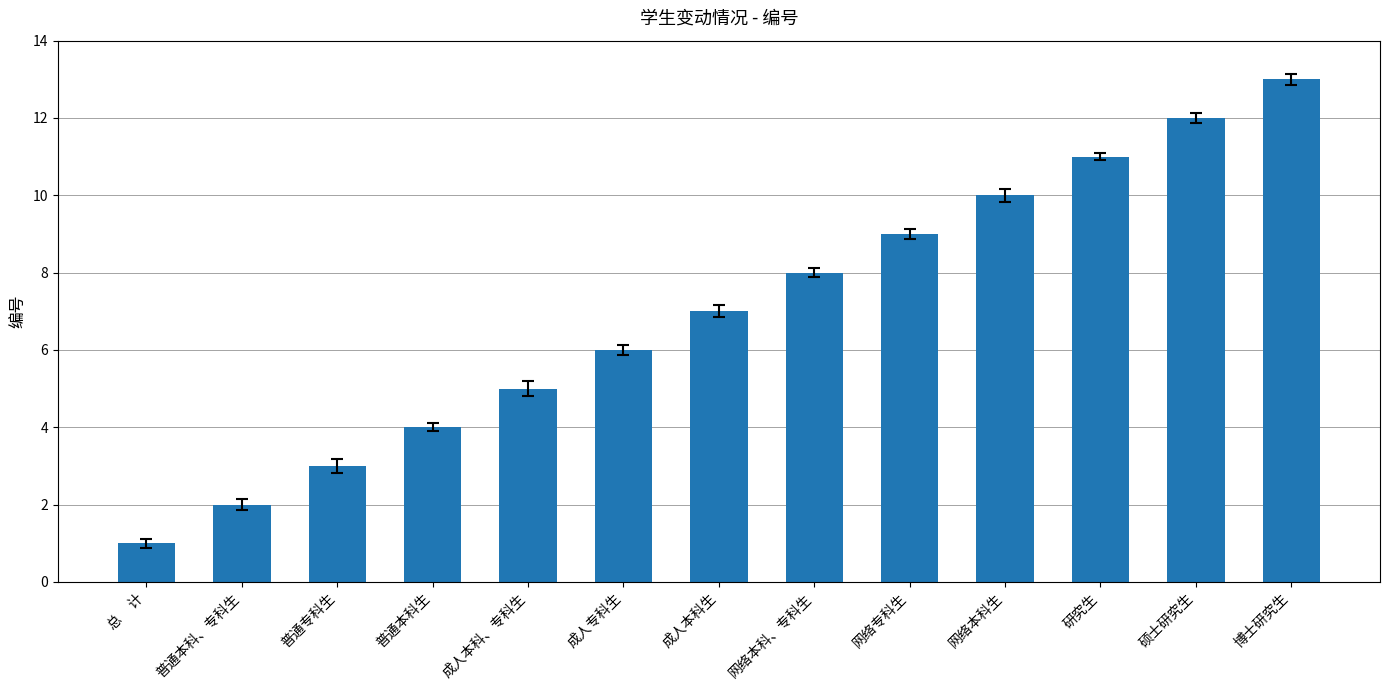

What is the change in value from 成人本科、专科生 to 网络本科、专科生?

+3